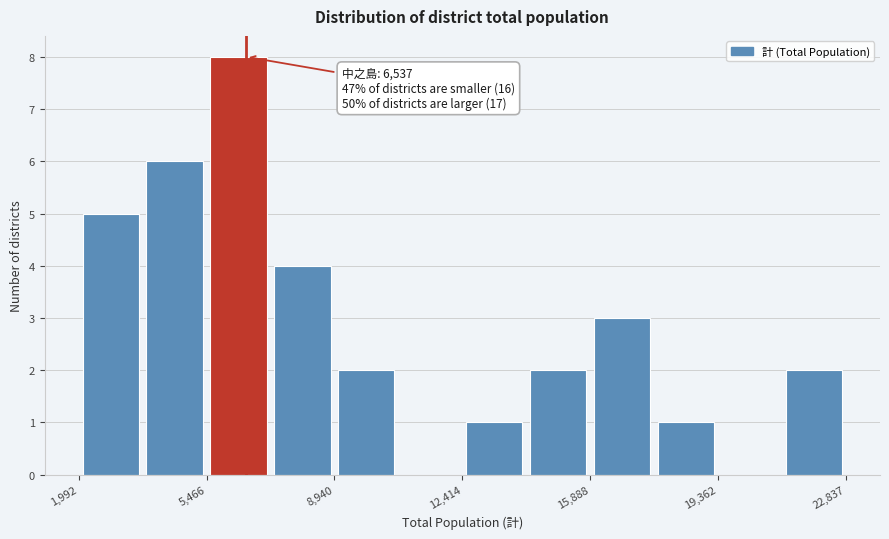

Read against the x-axis, roughly where is the centre of the tallest bar?

6500